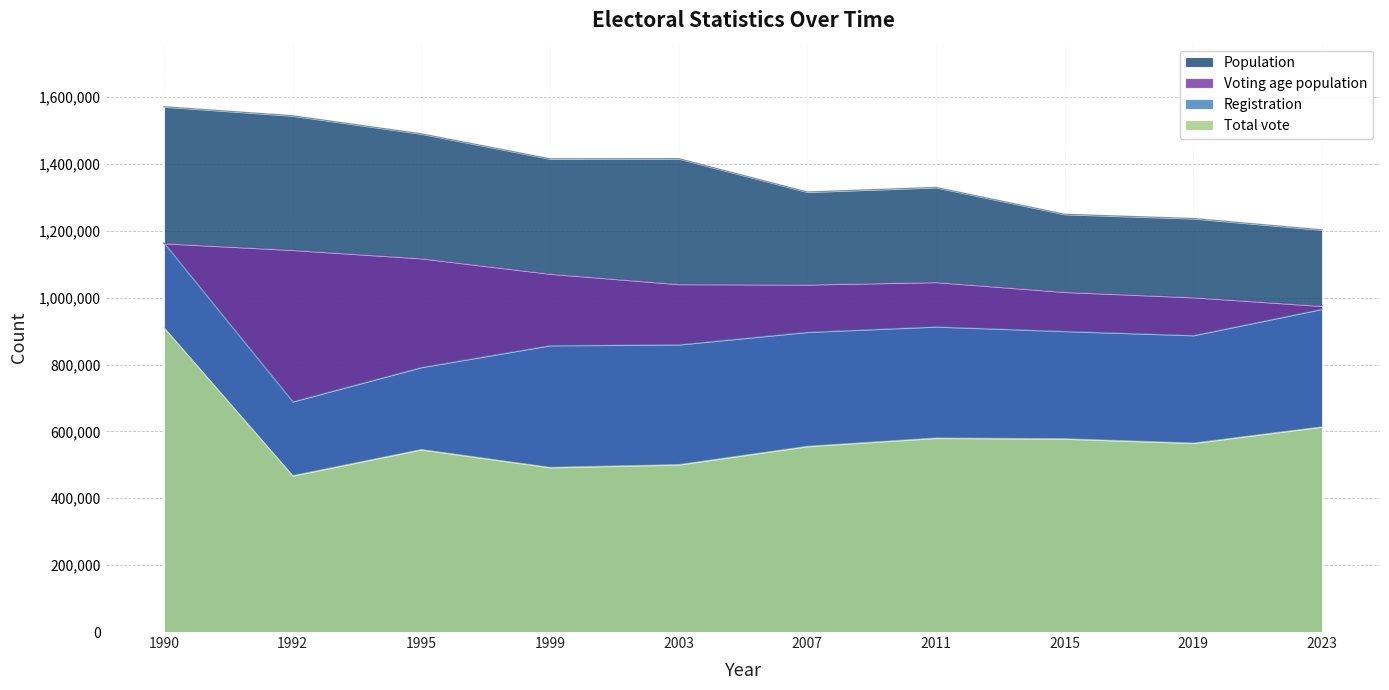

Reading left to right, list all the values displayed in this chart.

Total vote: 1990=910000	1992=467629	1995=545770	1999=492356	2003=500686	2007=555463	2011=580264	2015=577927	2019=565045	2023=613801
Registration: 1990=1163683	1992=689319	1995=791957	1999=857270	2003=859714	2007=897243	2011=913346	2015=899793	2019=887420	2023=966129
Voting age population: 1990=1162540	1992=1142560	1995=1117500	1999=1071447	2003=1040400	2007=1039335	2011=1046458	2015=1017053	2019=1001011	2023=975151
Population: 1990=1571000	1992=1544000	1995=1490000	1999=1415236	2003=1415681	2007=1315912	2011=1329660	2015=1249312	2019=1236641	2023=1202762